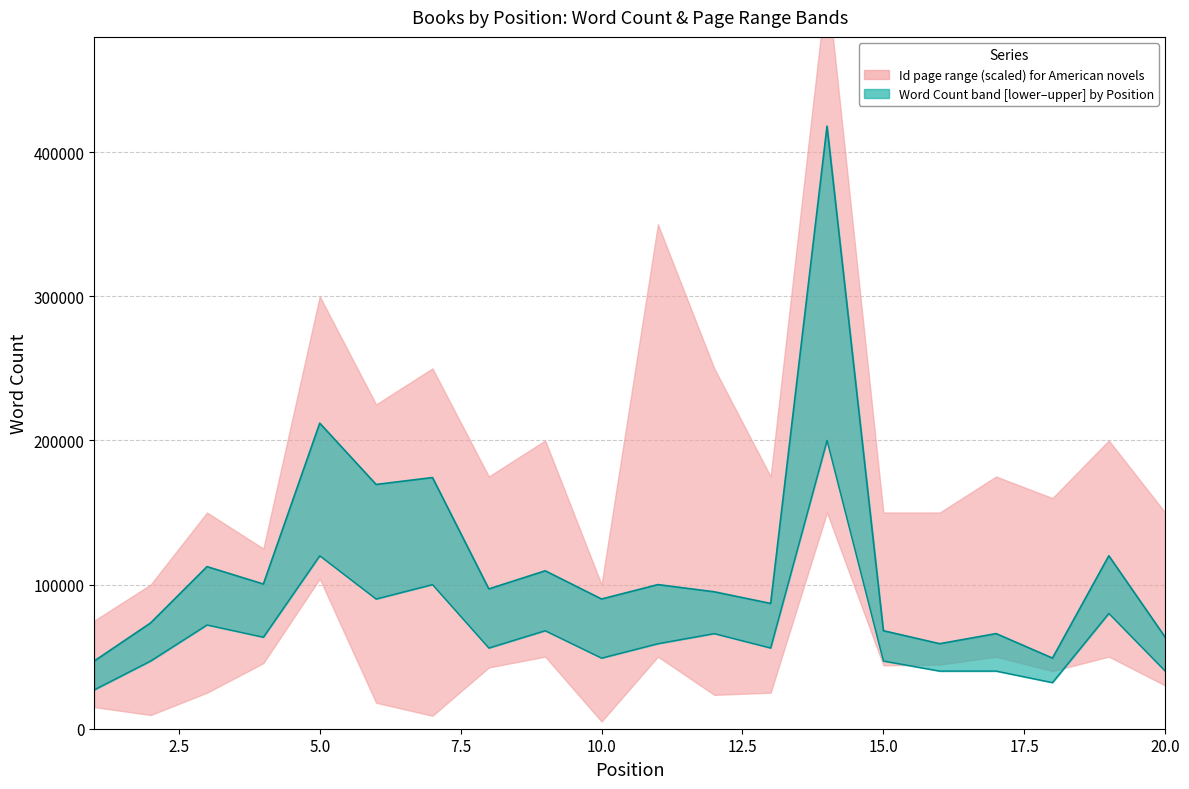

What position from the left is 17.5?

8